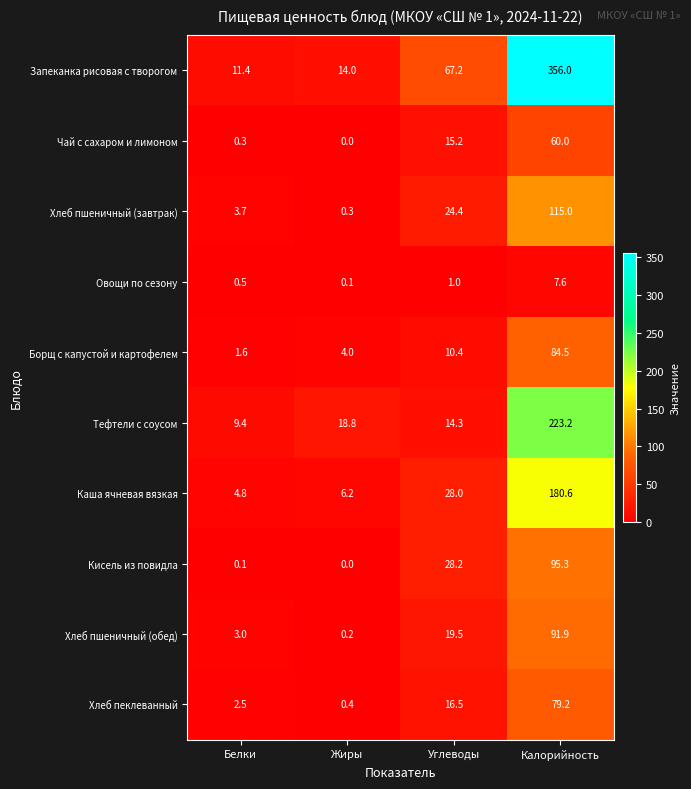

Which series has the widest spread of values?

Запеканка рисовая с творогом